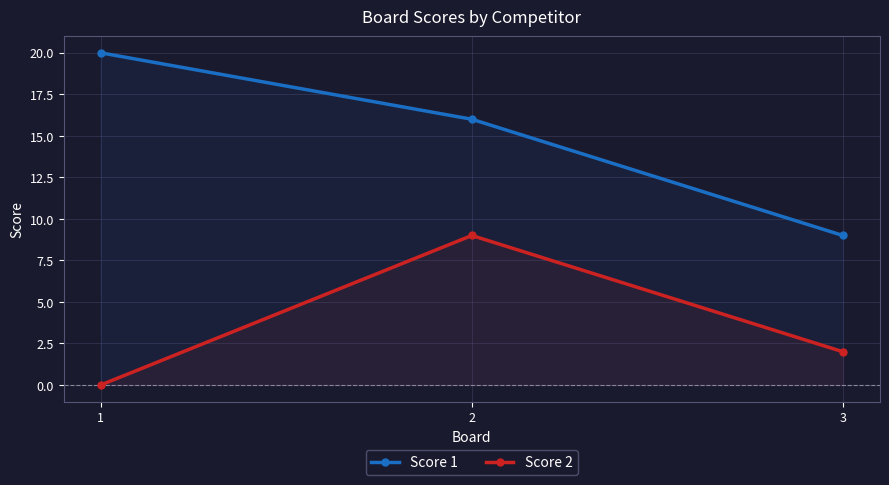

How many lines are shown in the chart?

2